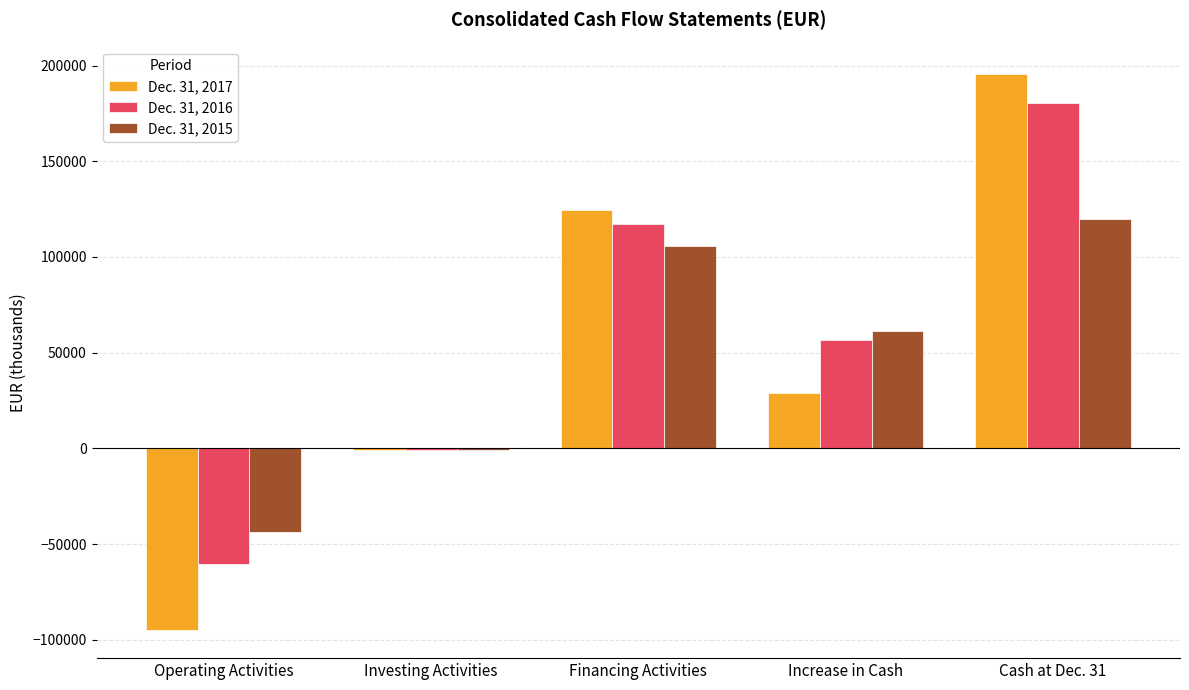

How many distinct data groups are displayed?

3